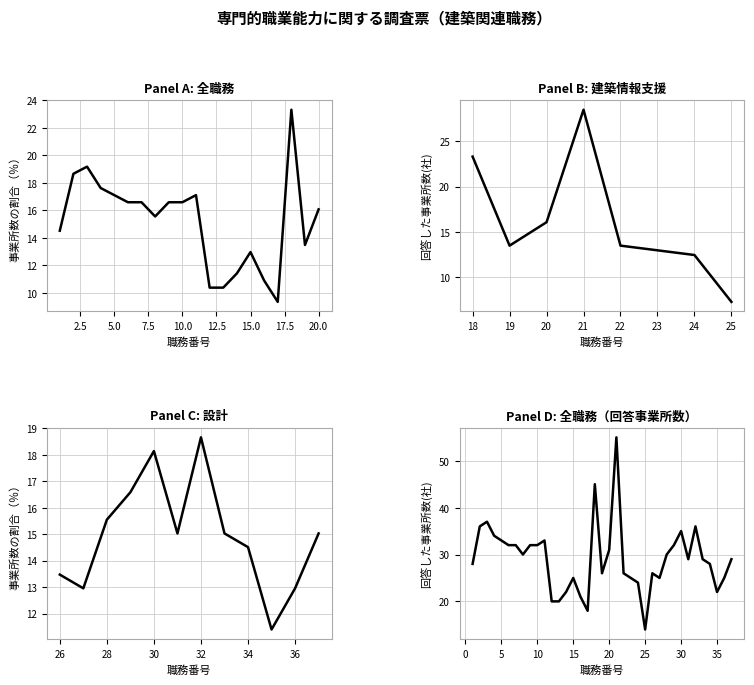

Does the chart display data point markers on the line(s)?

No